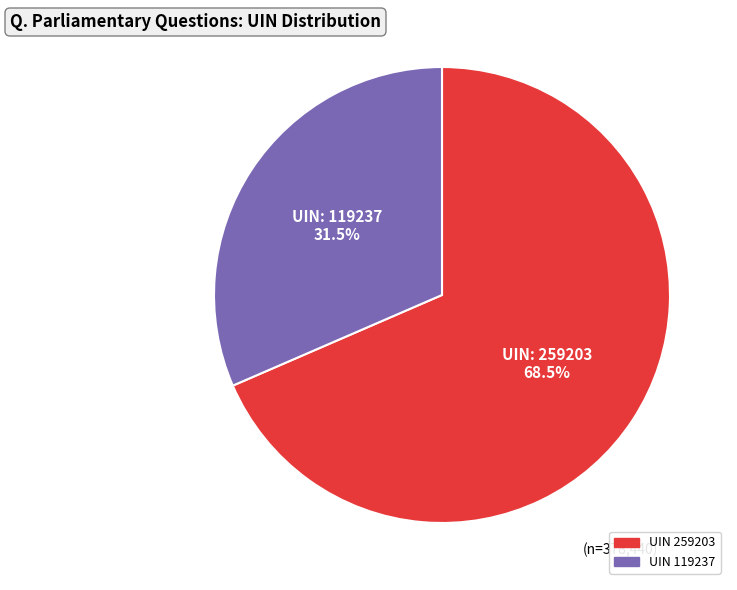

How many slices are in this pie chart?

2